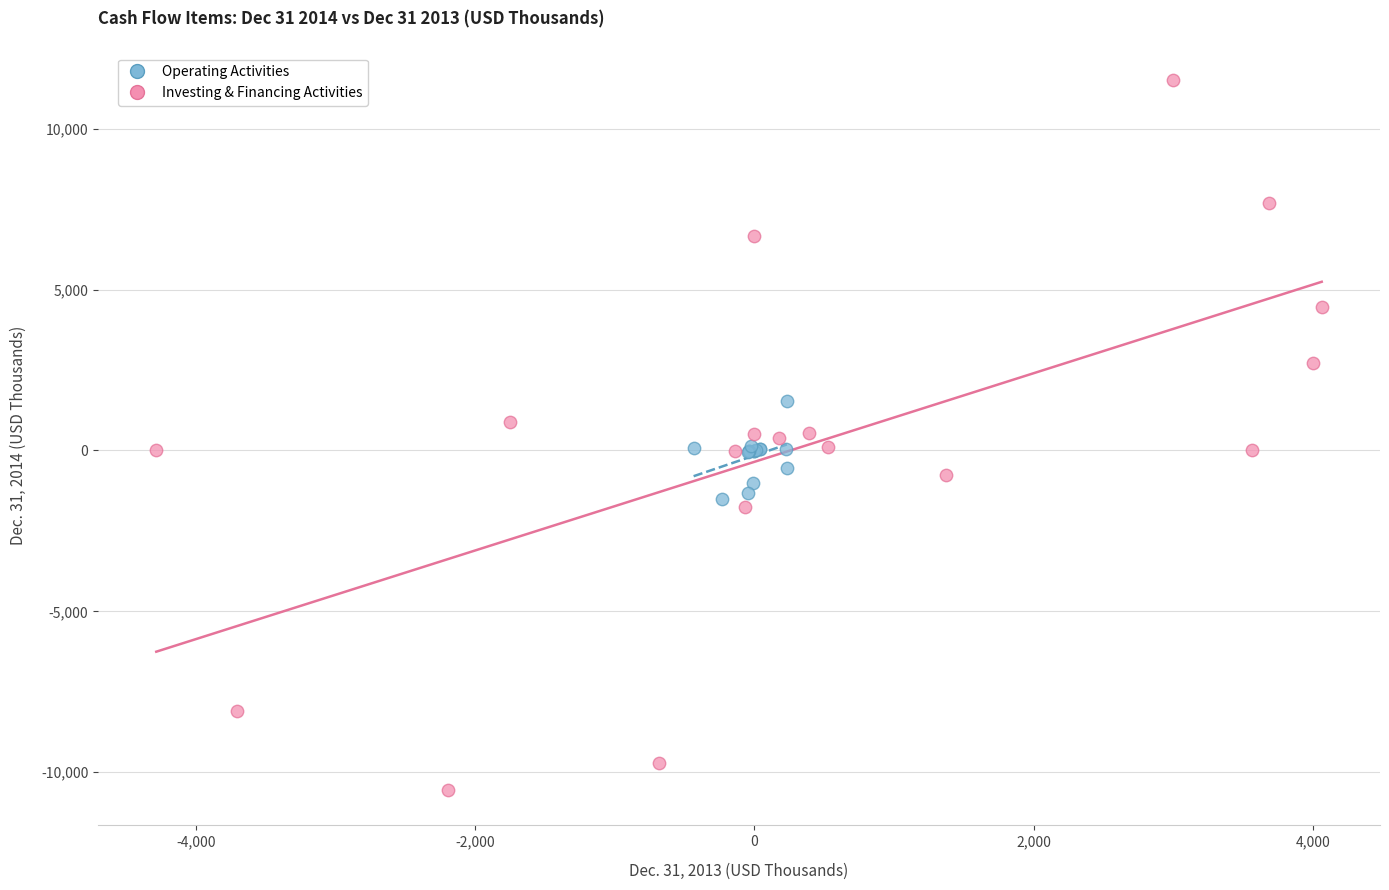

Which series reaches the maximum Y coordinate?

Investing & Financing Activities